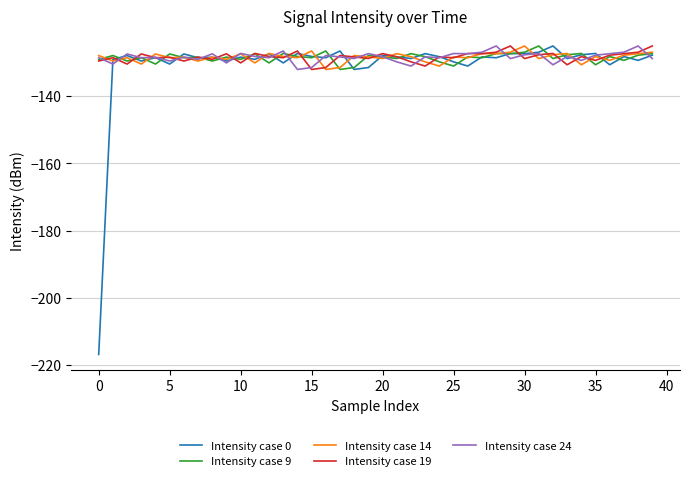

Which series has the widest spread of values?

Intensity case 0